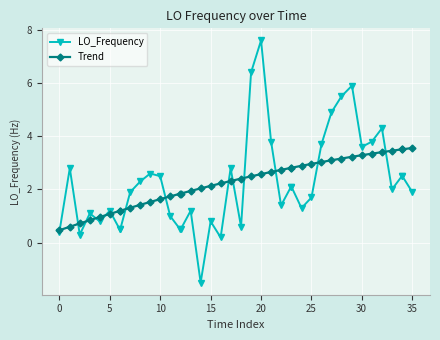

List the series in order of their peak value, lowest first.

Trend, LO_Frequency